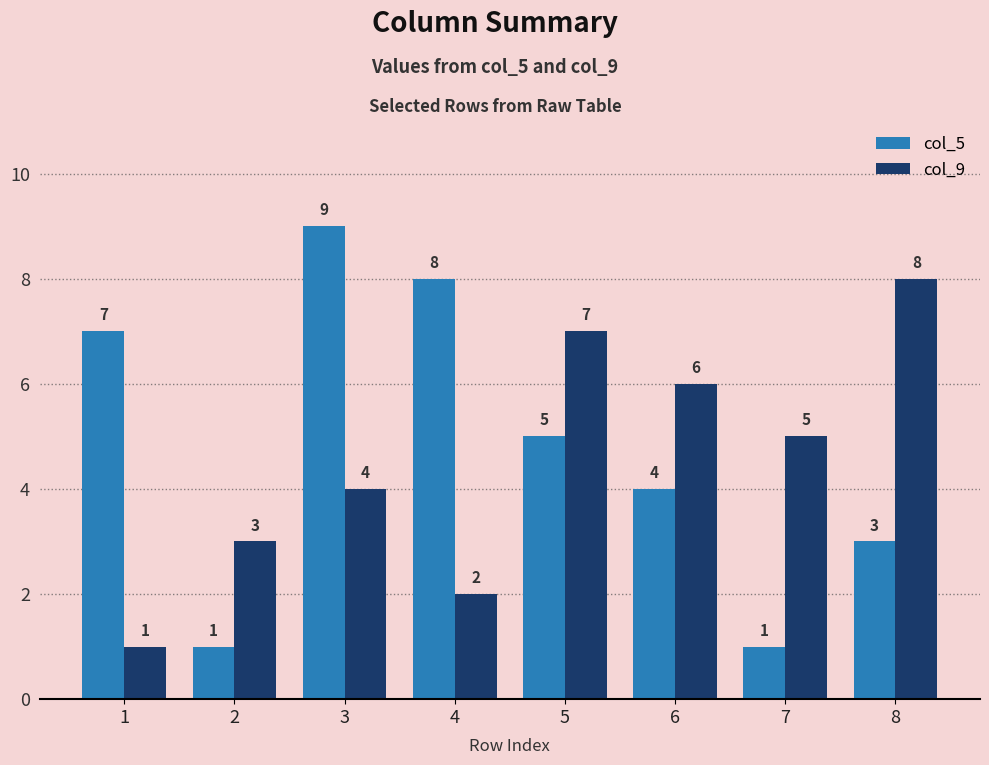

Reading left to right, transcribe all the data shown in this chart.

col_5: 1=7	2=1	3=9	4=8	5=5	6=4	7=1	8=3
col_9: 1=1	2=3	3=4	4=2	5=7	6=6	7=5	8=8